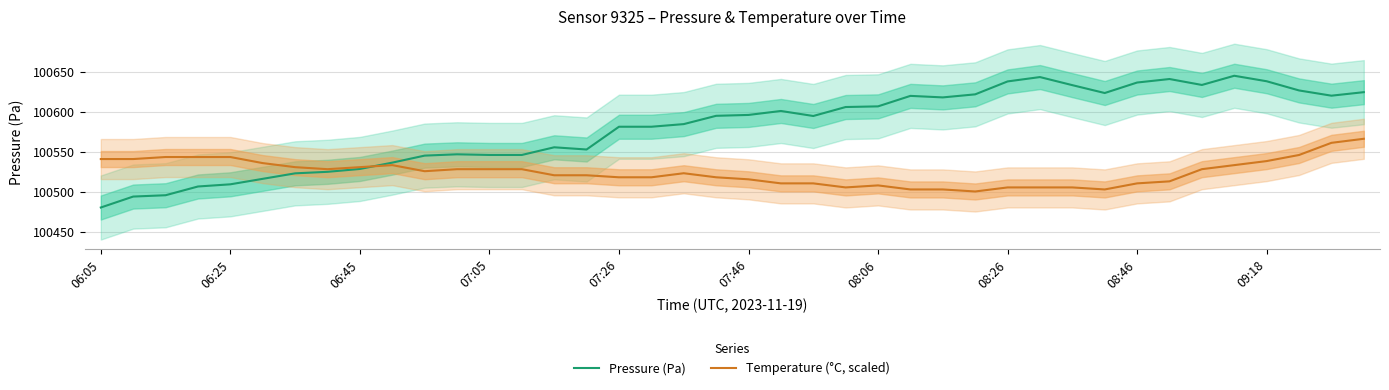

In Pressure (Pa), how many points are lower than both neighbors (excluding endpoints)?

6